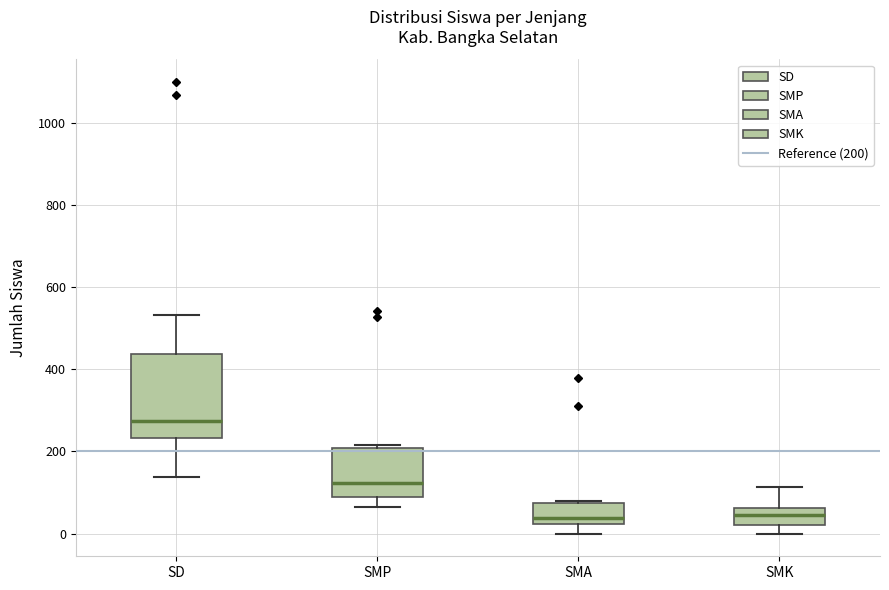

Reading left to right, read every box against the y-axis: the position of its median line, the range the box covers, and the ends of its whiskers. The values are not printed on the chart, so give them approximately, as read against the axis.

SD: median 280, box 240 to 440, whiskers 140 to 540
SMP: median 120, box 80 to 200, whiskers 60 to 220
SMA: median 40, box 20 to 80, whiskers 0 to 80
SMK: median 40, box 20 to 60, whiskers 0 to 120